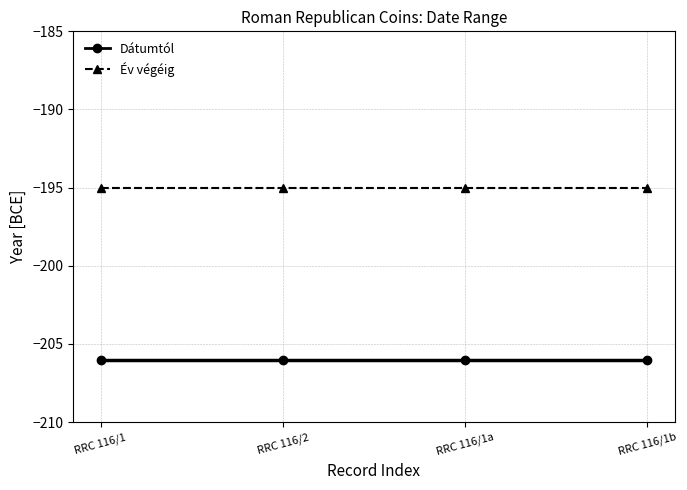

Which category has the highest value in the Dátumtól series?

RRC 116/1